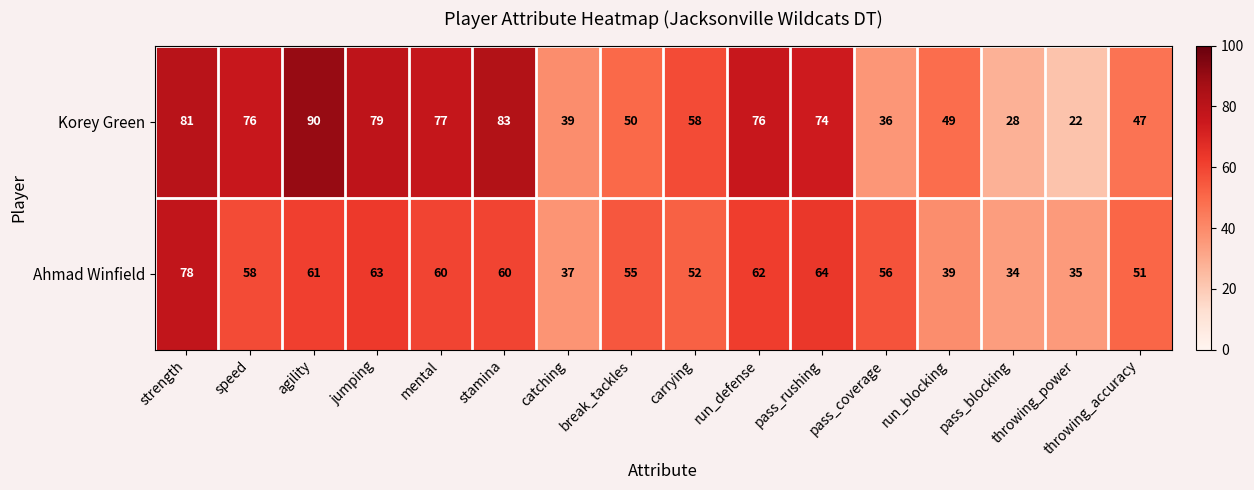

Which series has the largest total across all categories?

Korey Green